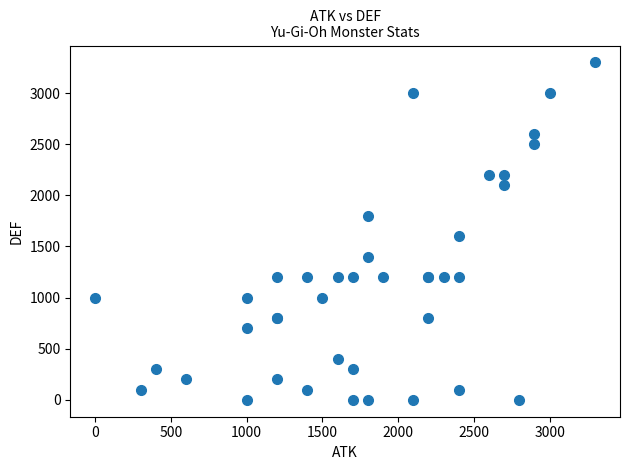

What Y value in the scatter plot is closest to 1650?

1600